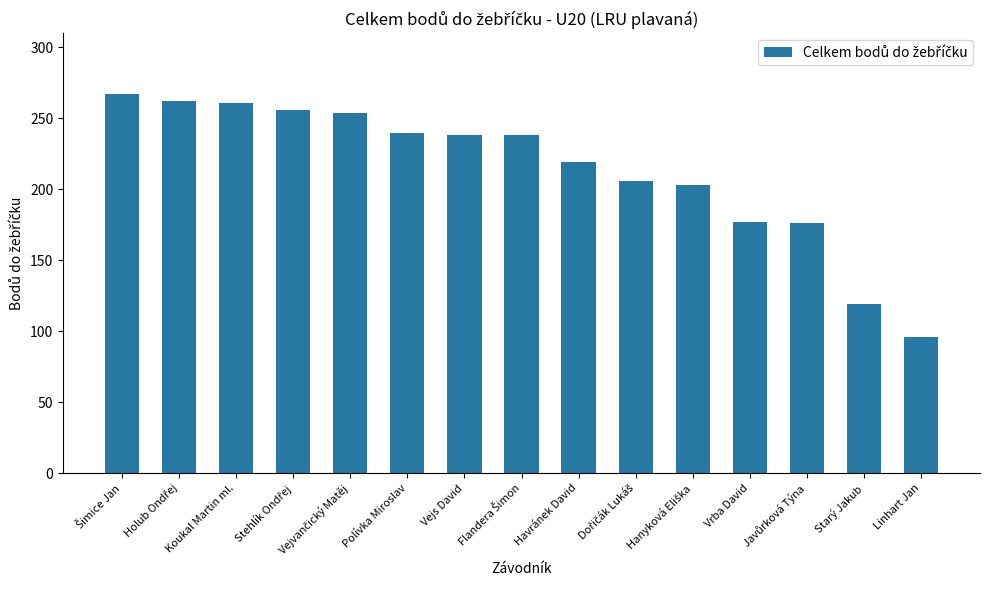

What is the sum of all values?

3212